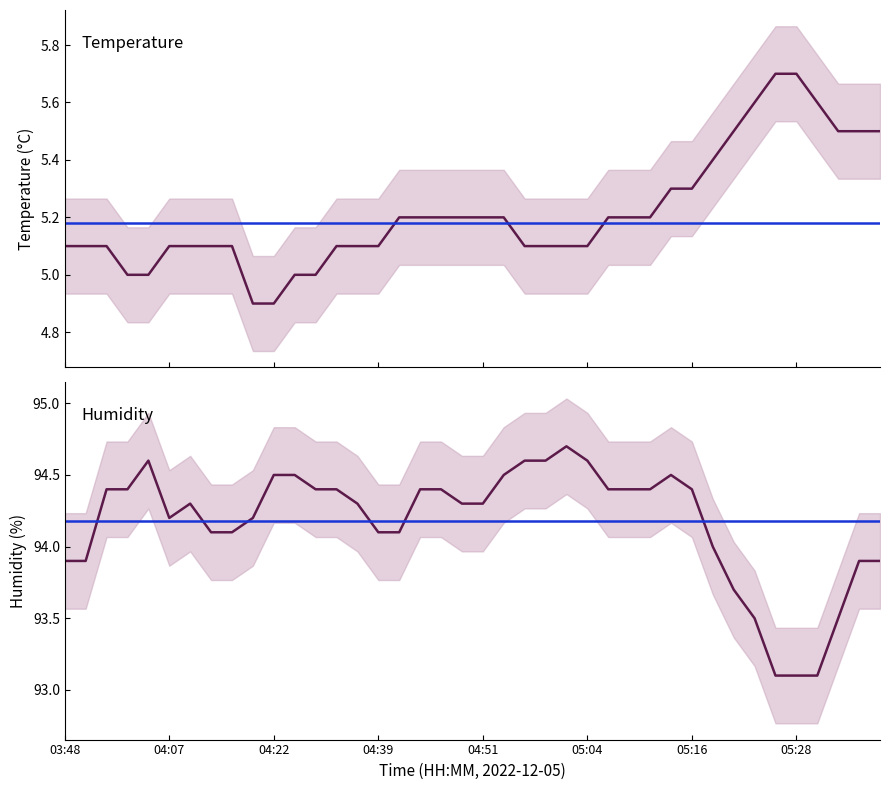

What is the sum of the temperature values at 30 and 9?

10.2